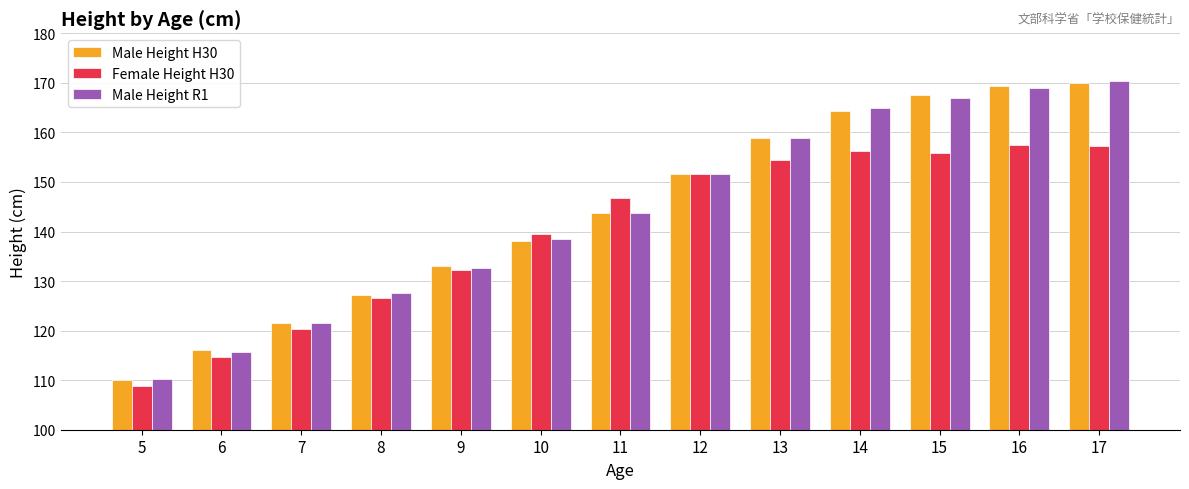

True or false: Male Height H30 has a value of 116.0 at 6.

True